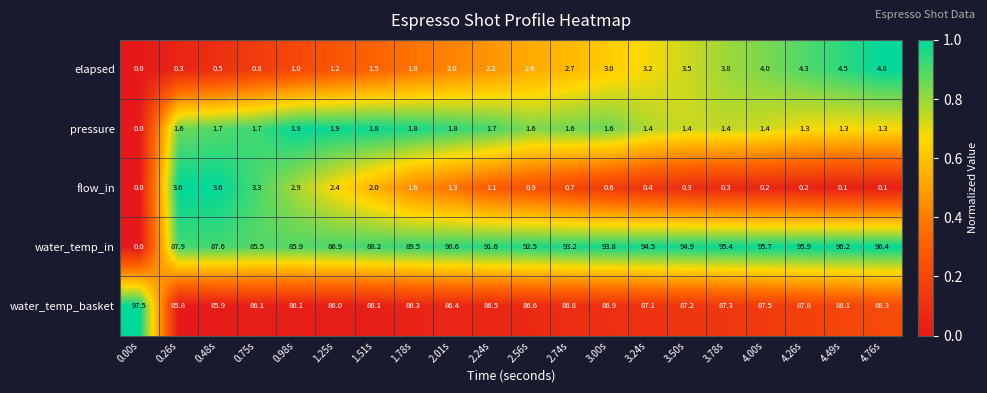

True or false: water_temp_basket has a value of 21.5 at 2.01s.

False